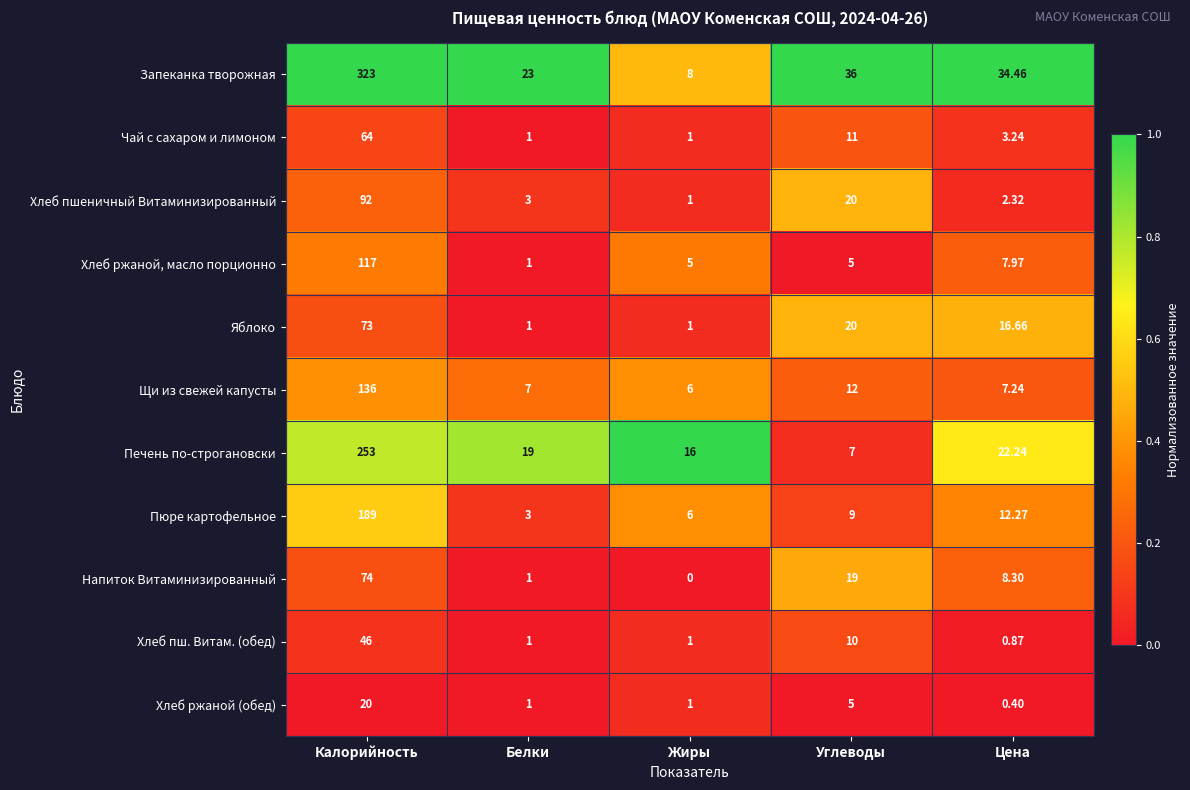

Which series has the largest range (max minus min)?

Запеканка творожная